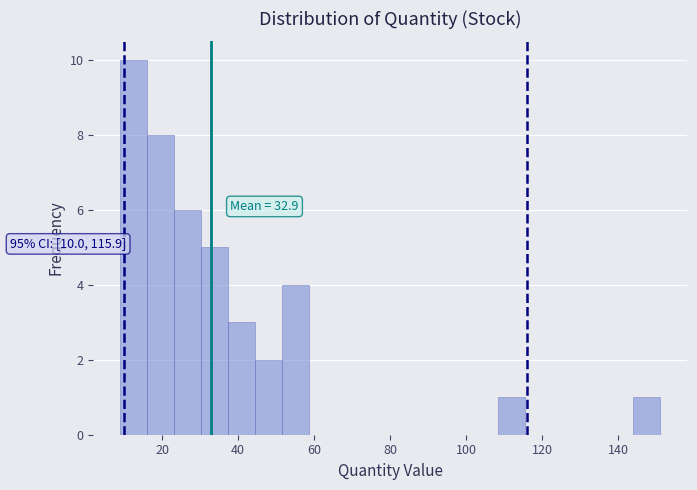

Read against the x-axis, roughly where is the centre of the tallest bar?

12